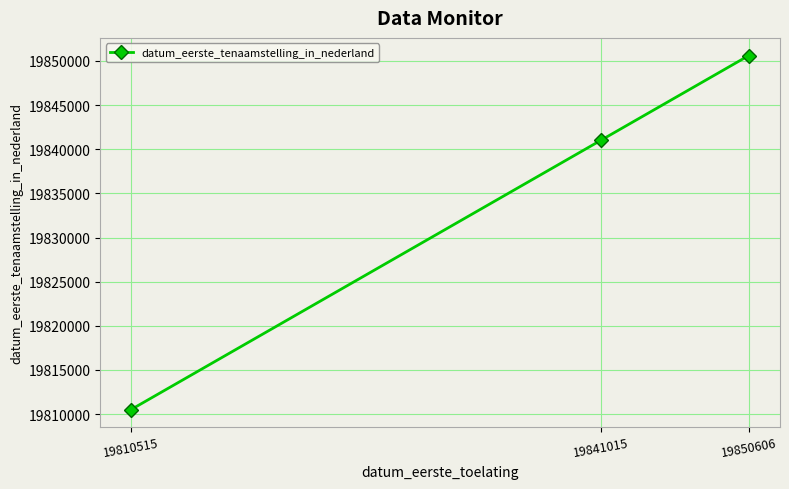

What is the change in value from 19841015 to 19850606?

+9591